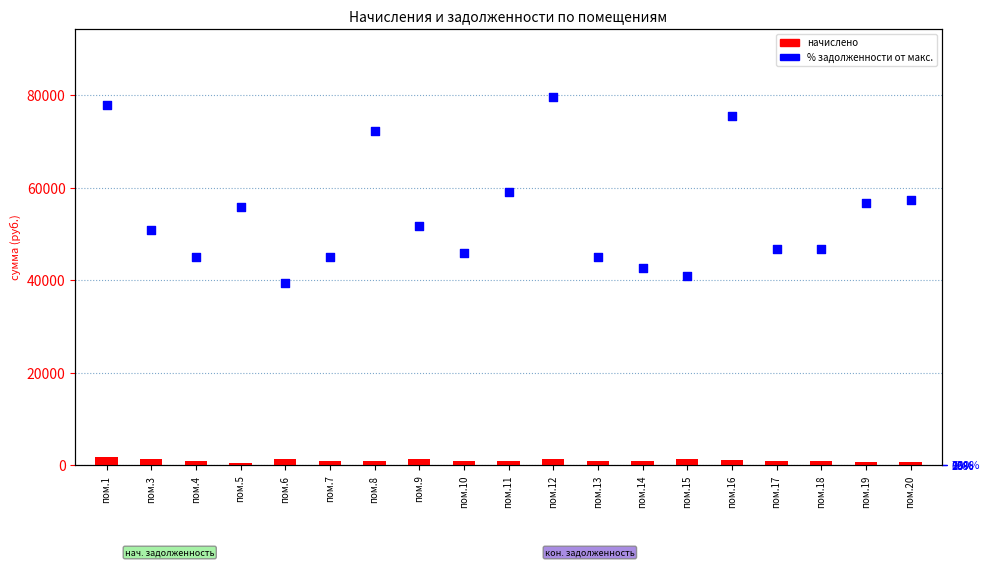

Is the value of начислено at пом.14 greater than the value of % задолженности от макс. at пом.9?

No